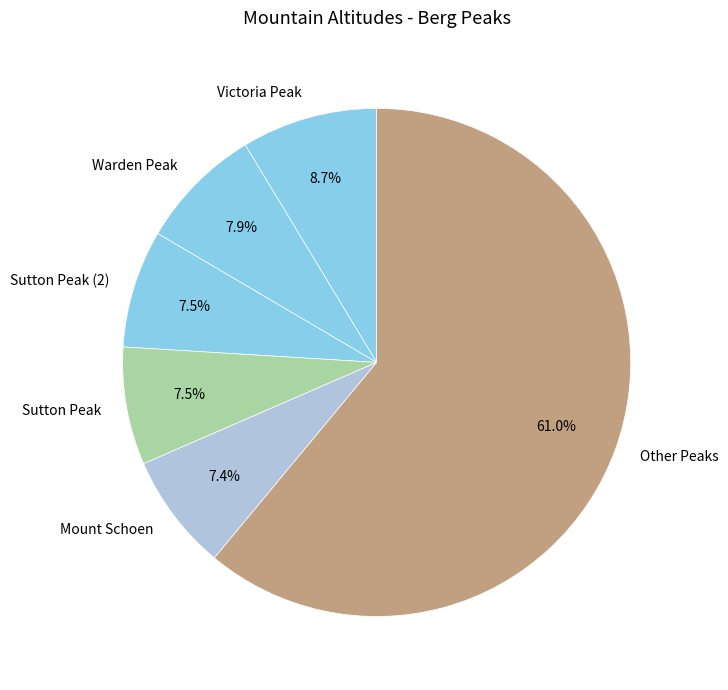

What is the ratio of the value at Victoria Peak to the value at Sutton Peak (2)?

1.2